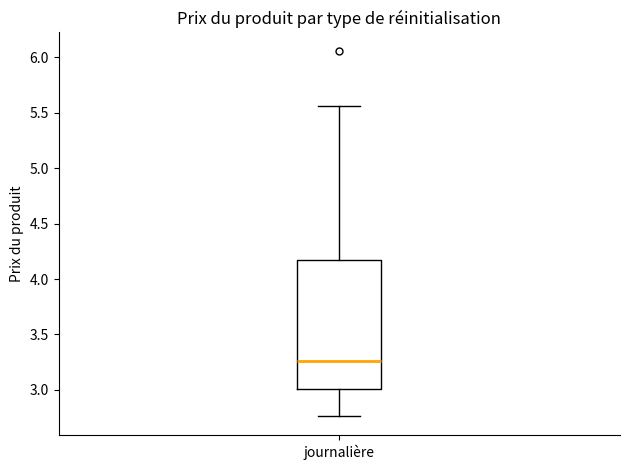

Where does the lower whisker of the box for journalière end on the y-axis? The values are not printed on the chart, so give them approximately, as read against the axis.

2.75